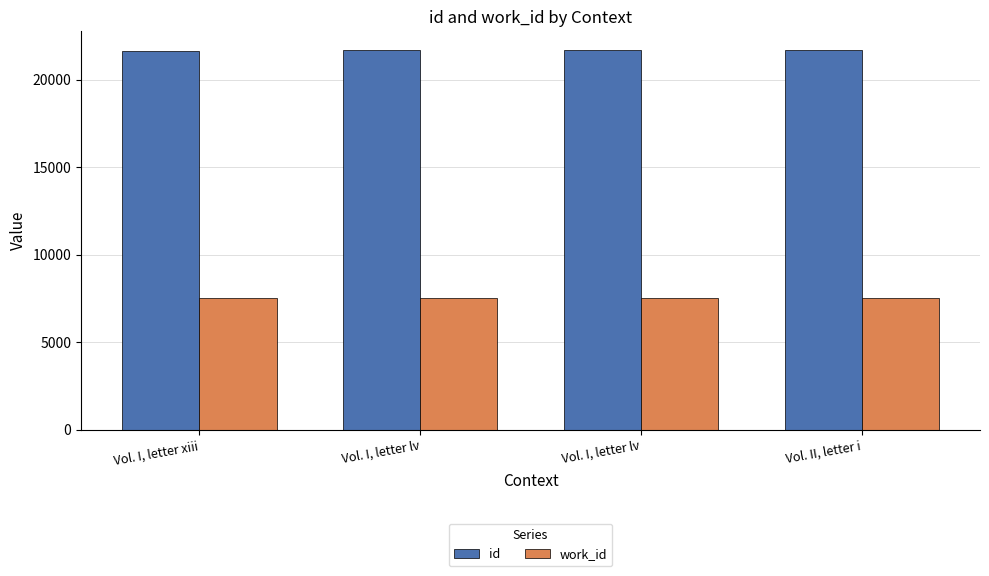

How many series are shown in this chart?

2